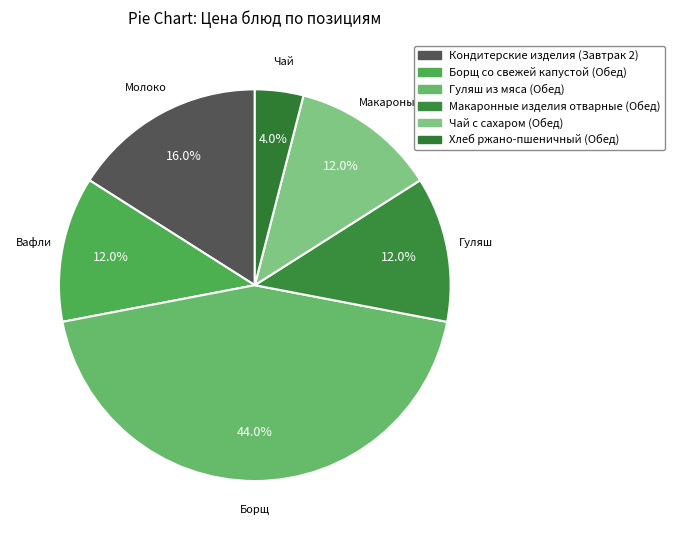

How many segments does this pie chart have?

6